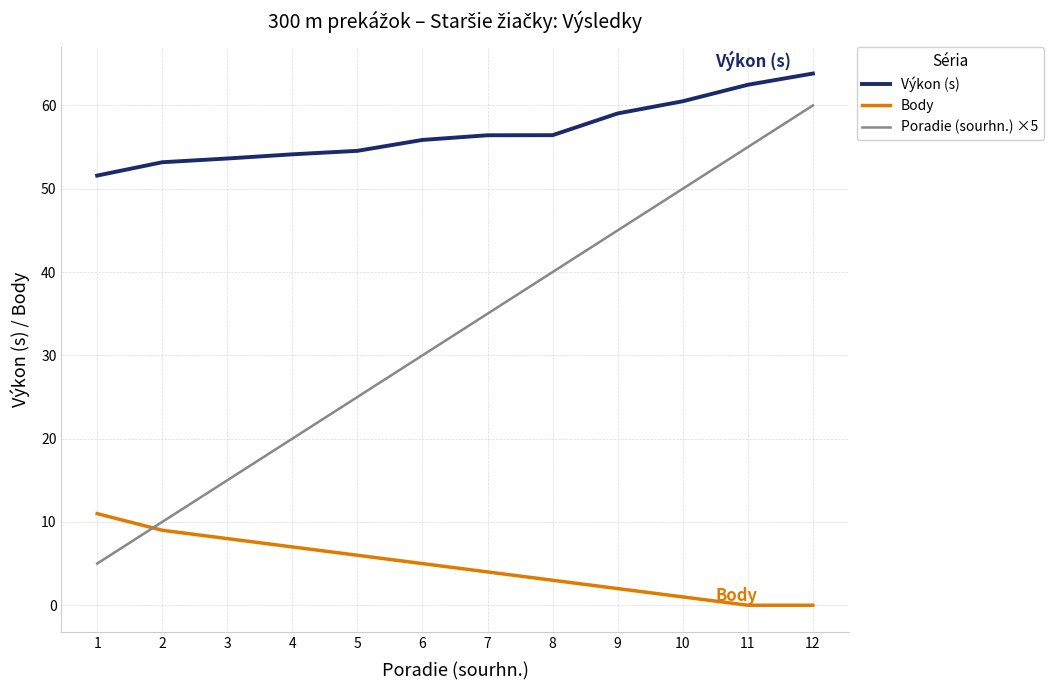

True or false: Výkon (s) and Body intersect in this chart.

False